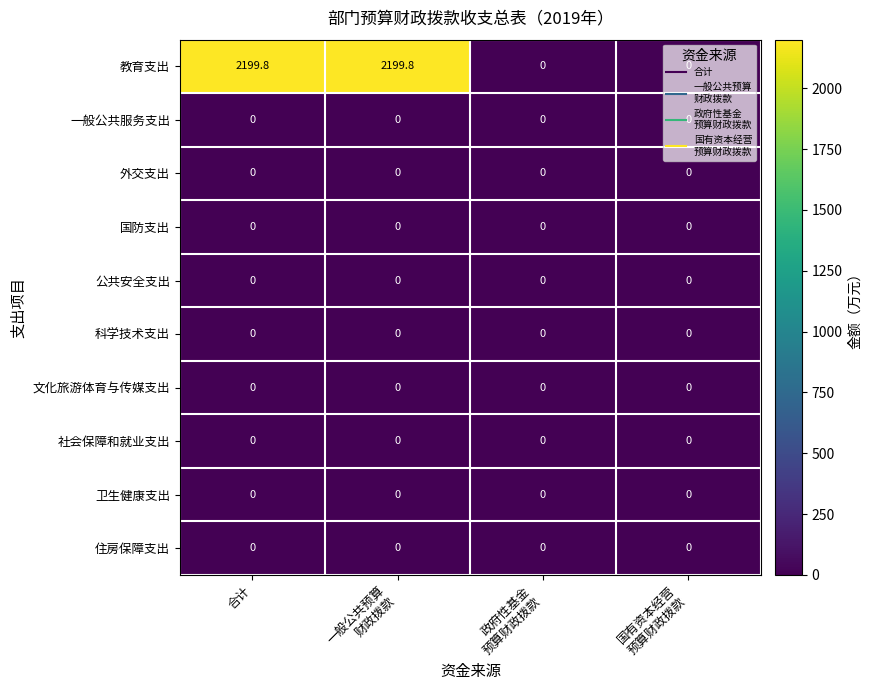

At how many categories does at least one series exceed 1873?

2